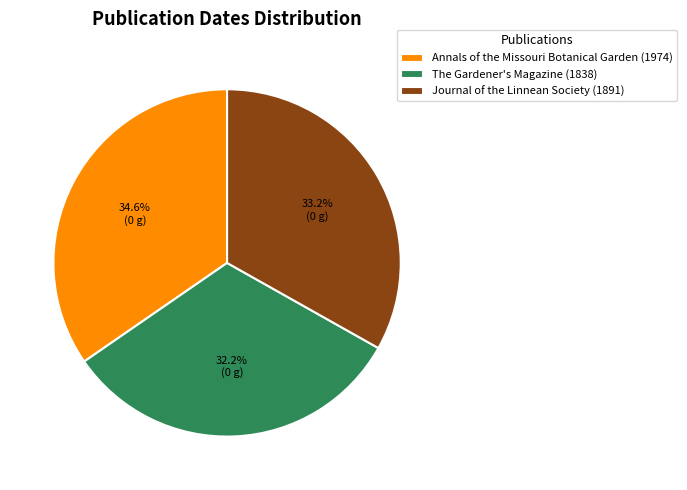

What portion of the pie excludes Journal of the Linnean Society (1891)?

66.8%